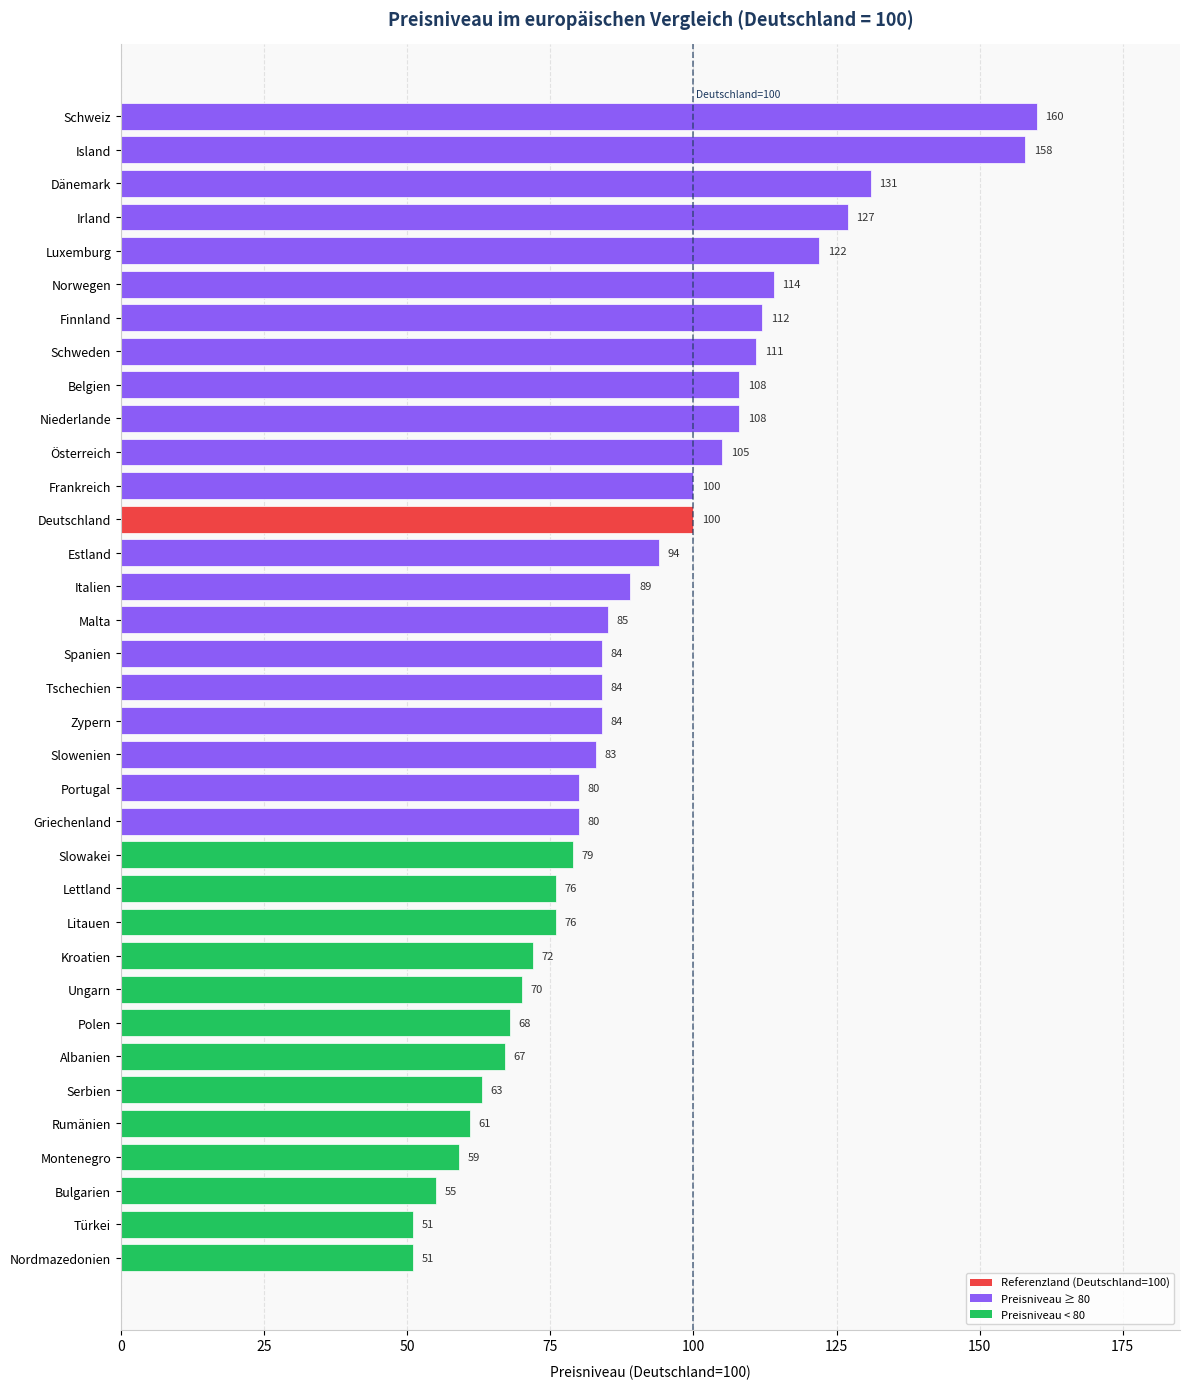

What is the average value?

90